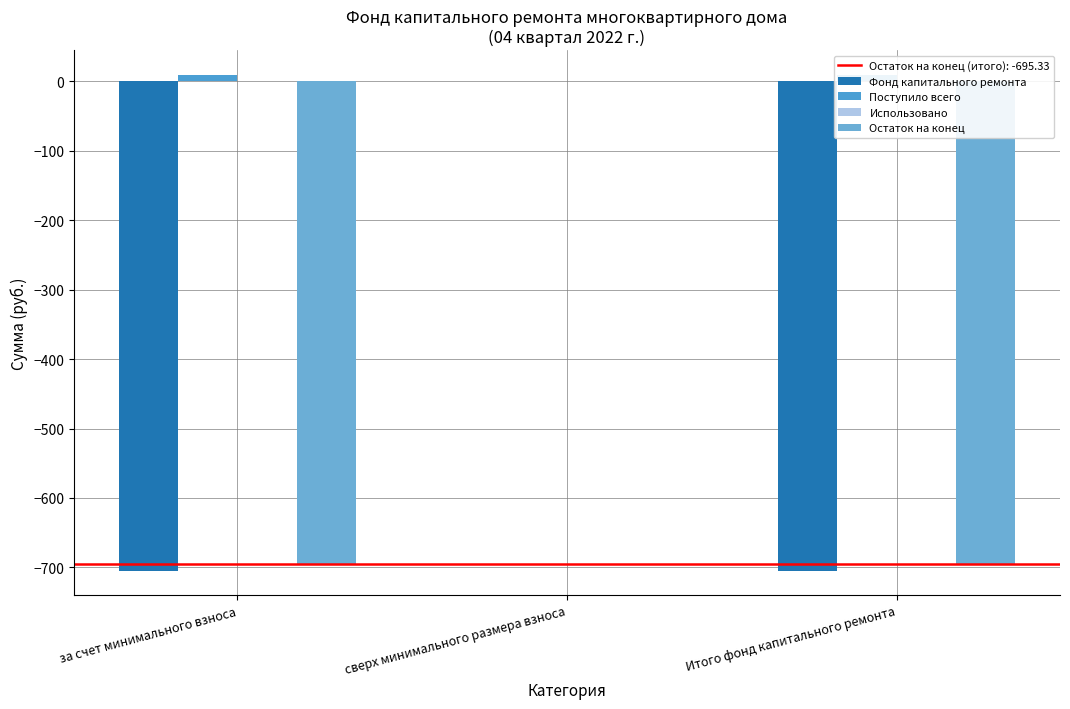

What is the total value across all series at за счет минимального взноса?

-1390.7